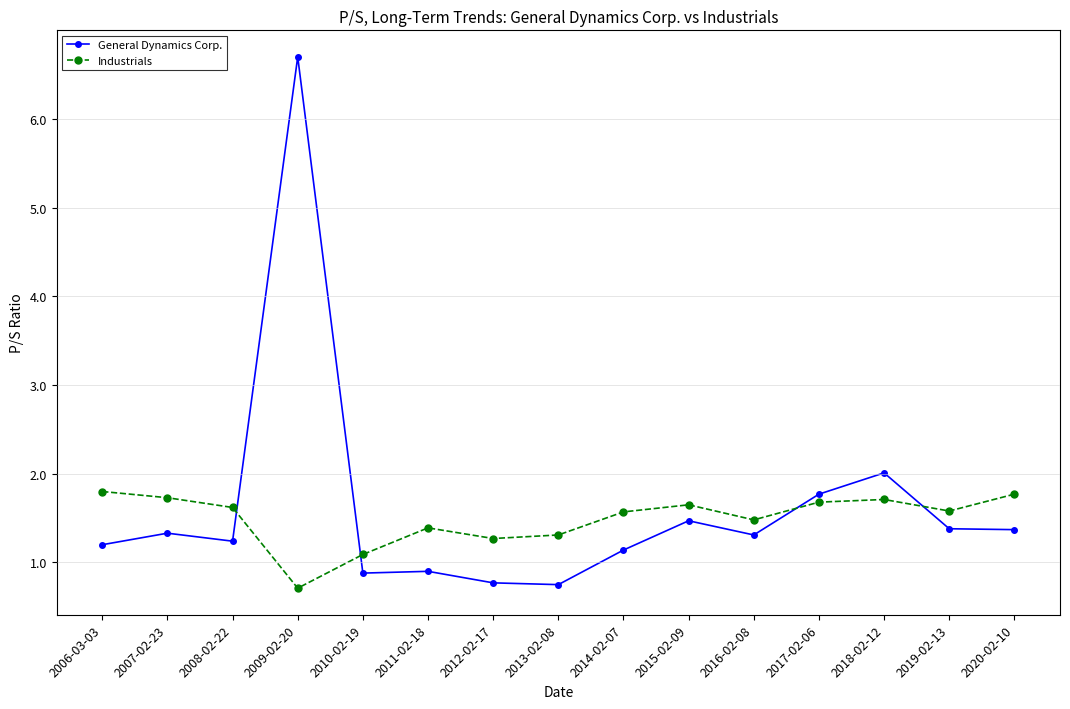

At how many categories does at least one series exceed 1?

15